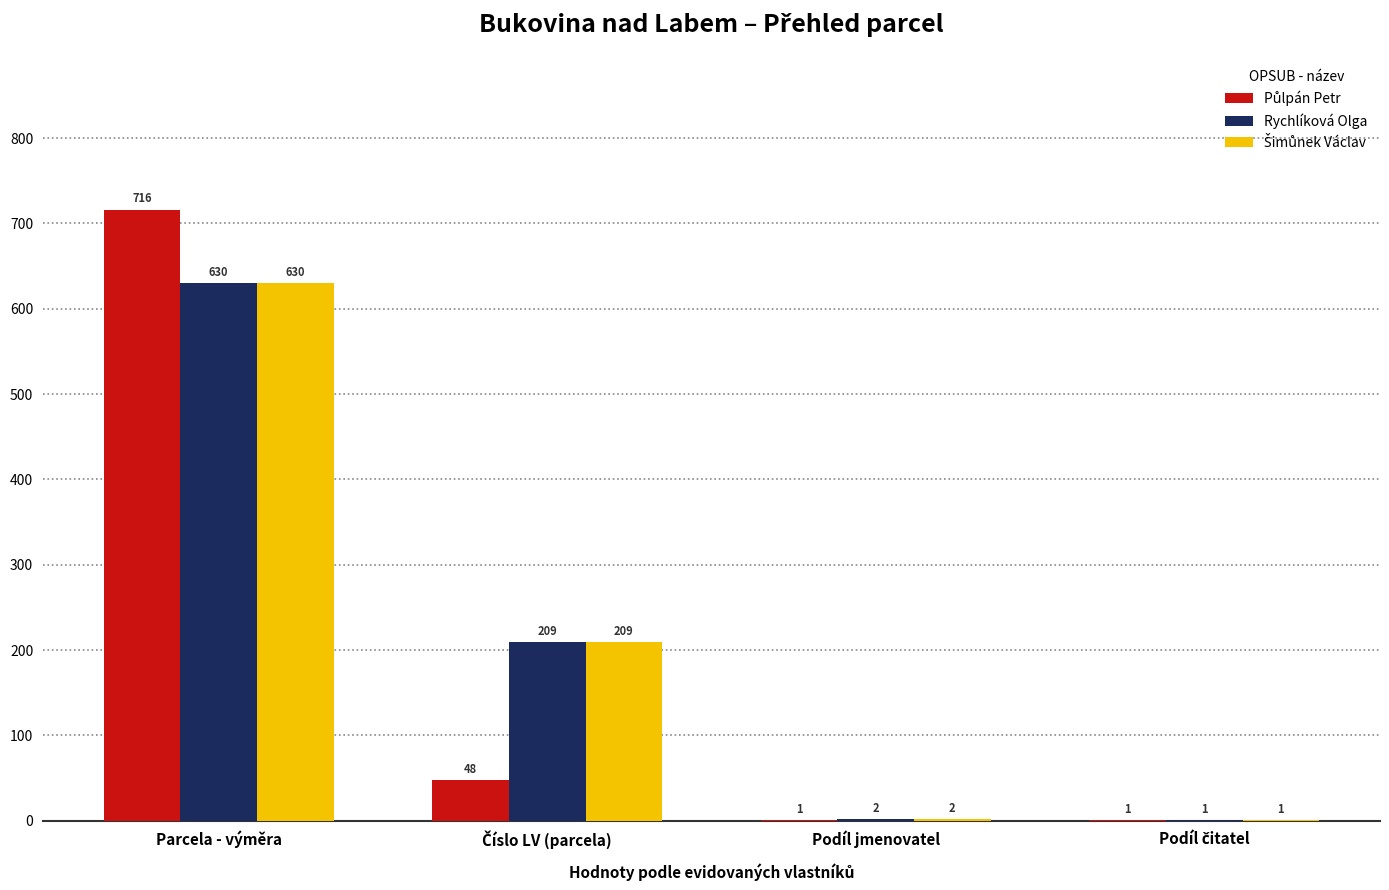

At which category is the sum across all series the highest?

Parcela - výměra